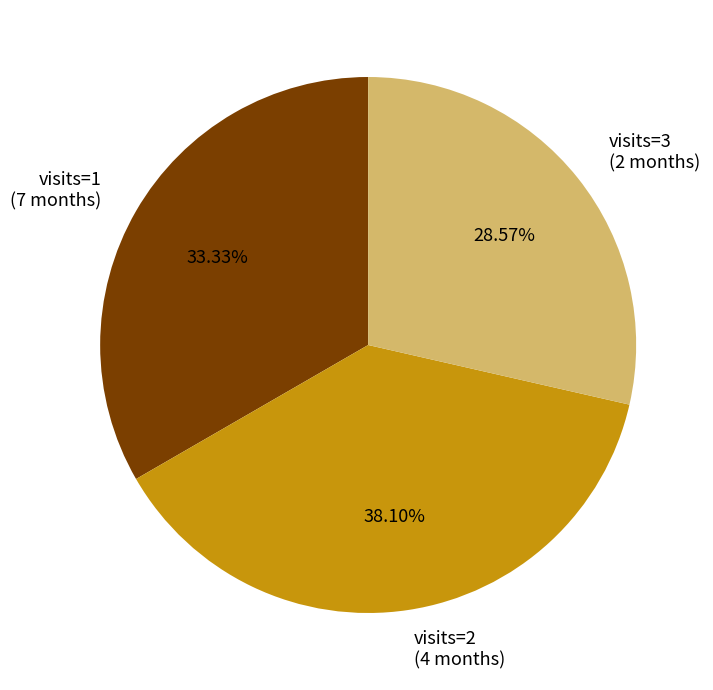

To the nearest percent, what is the average slice percentage?

33%